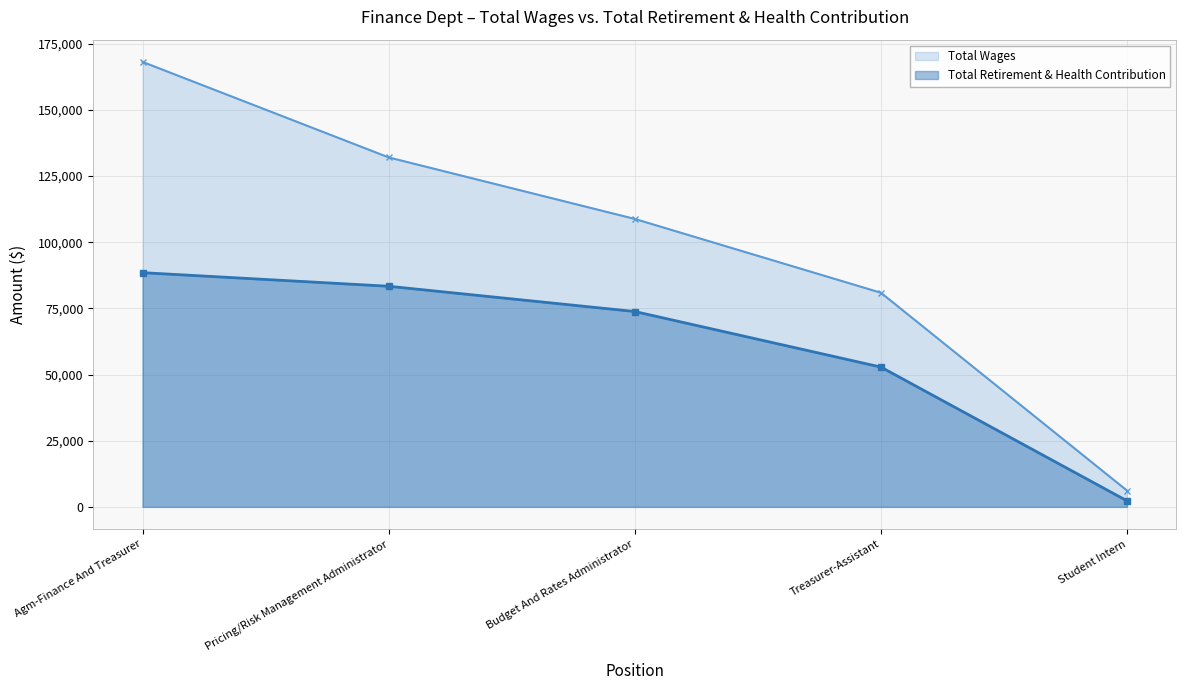

Which series changed the most between Agm-Finance And Treasurer and Pricing/Risk Management Administrator?

Total Wages